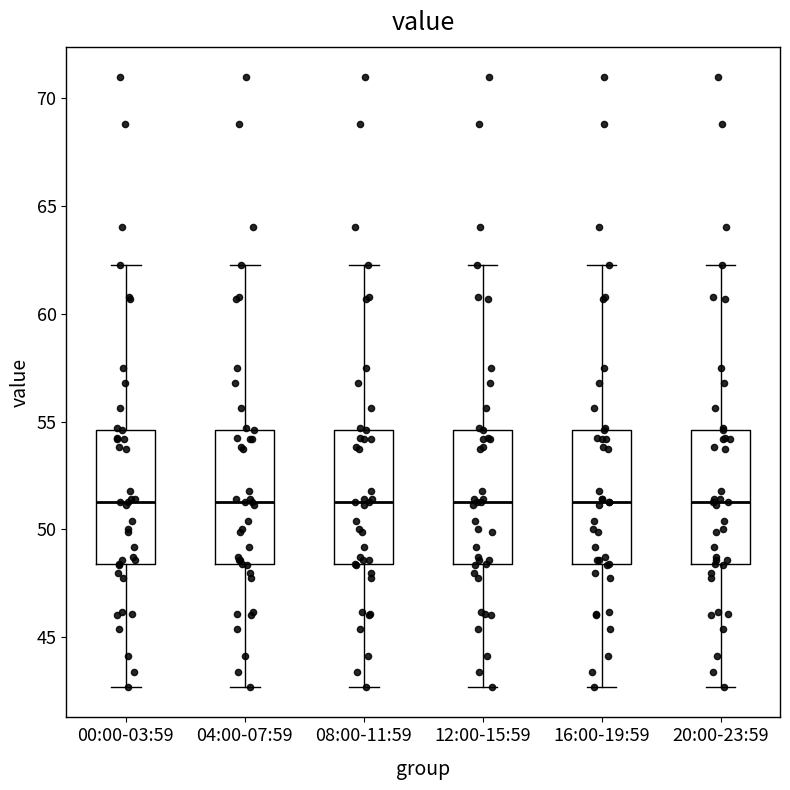

Where is the upper edge of the box for 12:00-15:59 on the y-axis? The values are not printed on the chart, so give them approximately, as read against the axis.

54.5